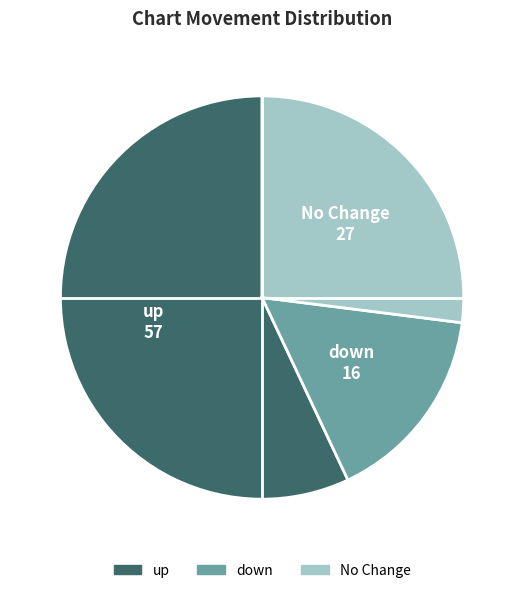

Does any single category account for the majority?

Yes